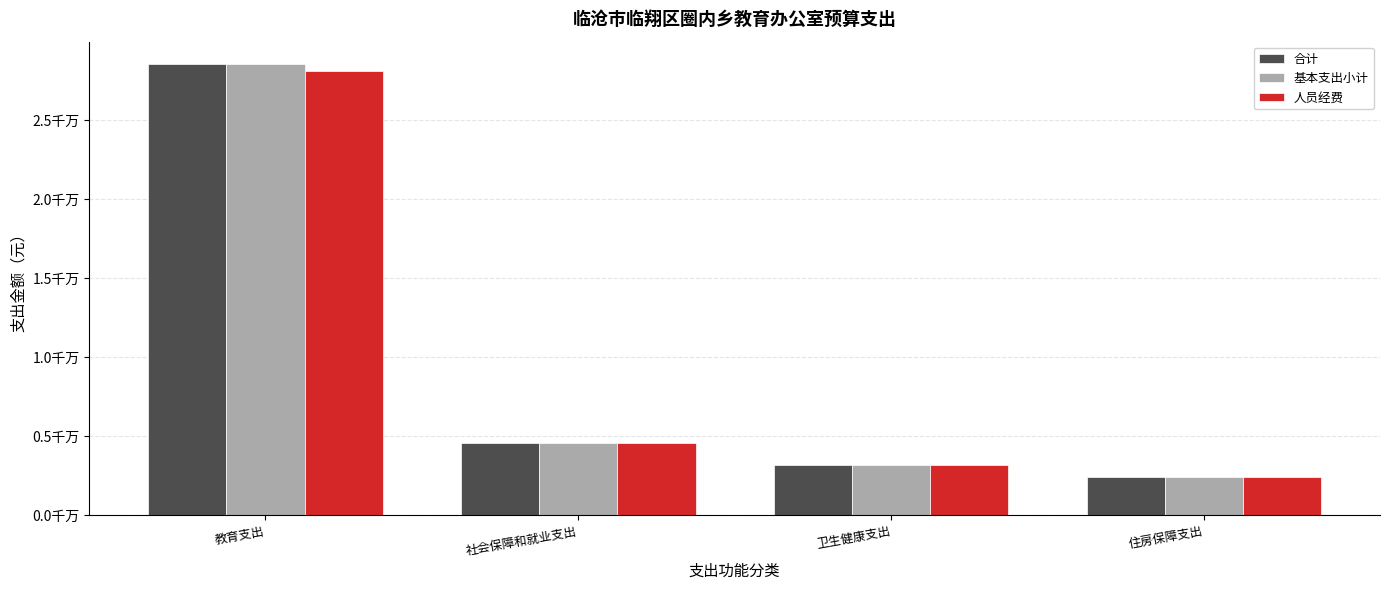

True or false: 合计 has a value of 2456923.7 at 住房保障支出.

True